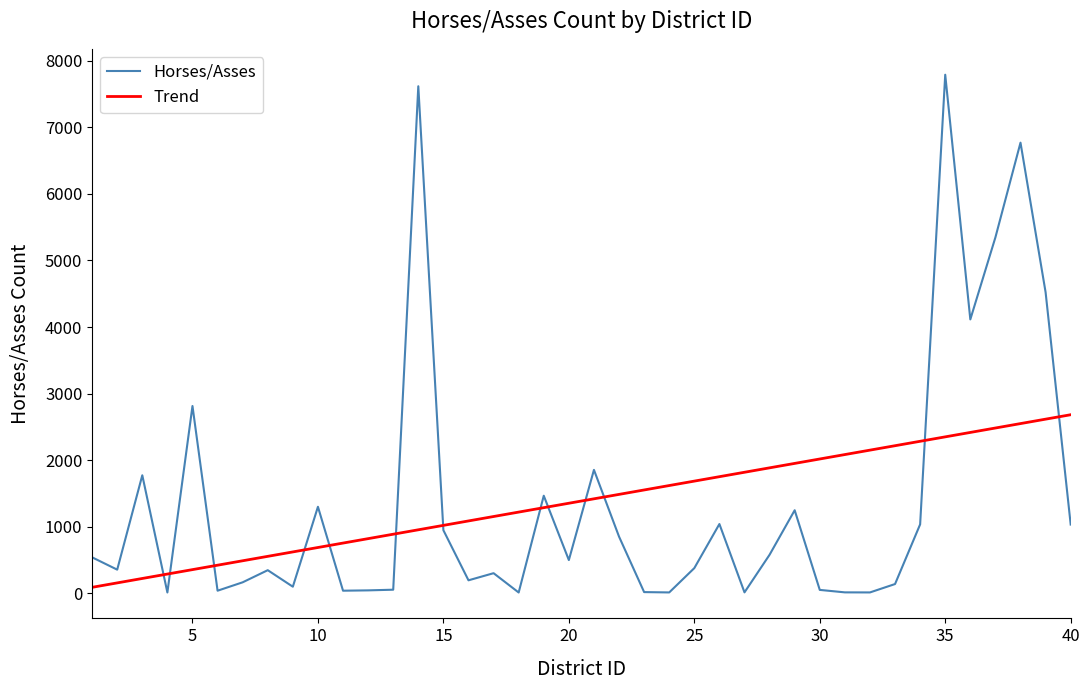

Count the number of categories in the chart.

40